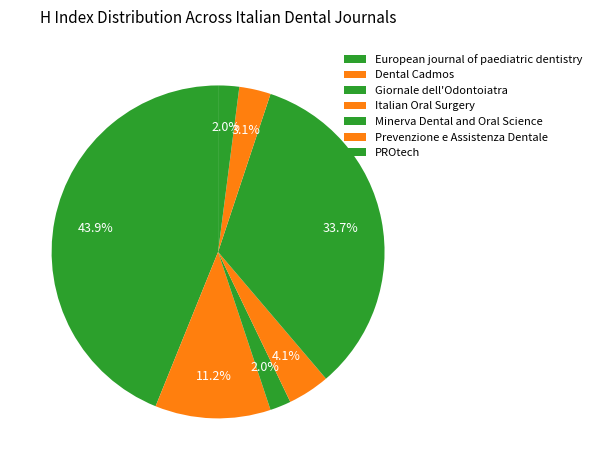

The PROtech slice represents 1% of the pie. True or false?

False